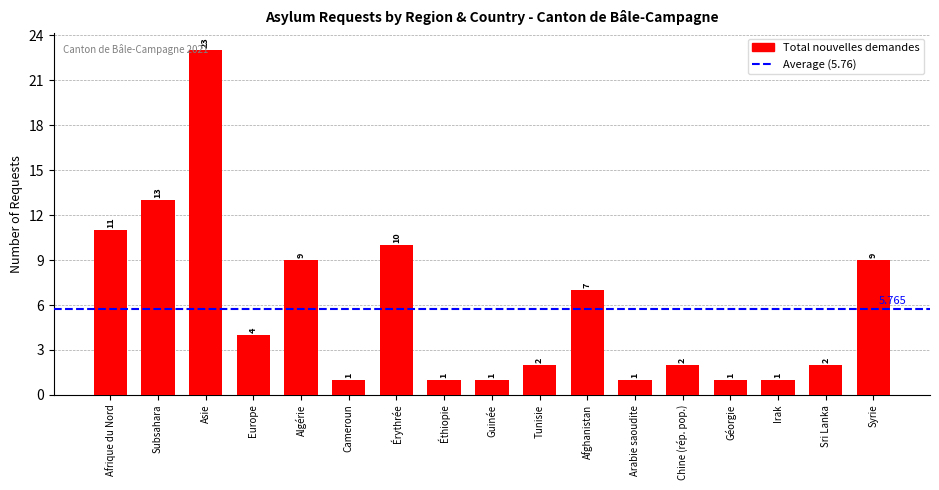

Count the number of categories in the chart.

17